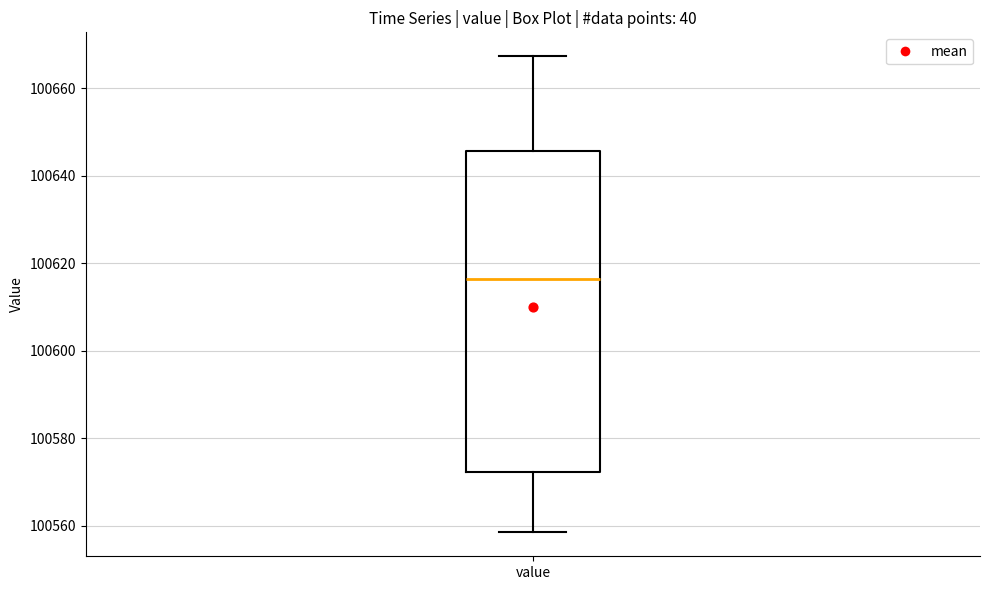

Where does the upper whisker of the box for value end on the y-axis? The values are not printed on the chart, so give them approximately, as read against the axis.

100668